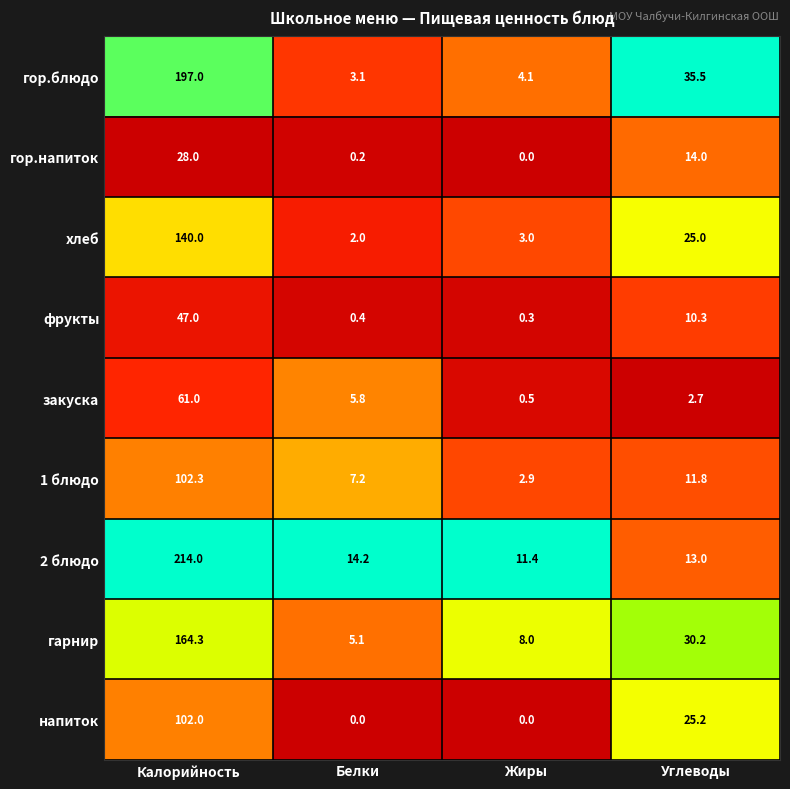

What is the difference between the гор.напиток values at Жиры and Калорийность?

28.0